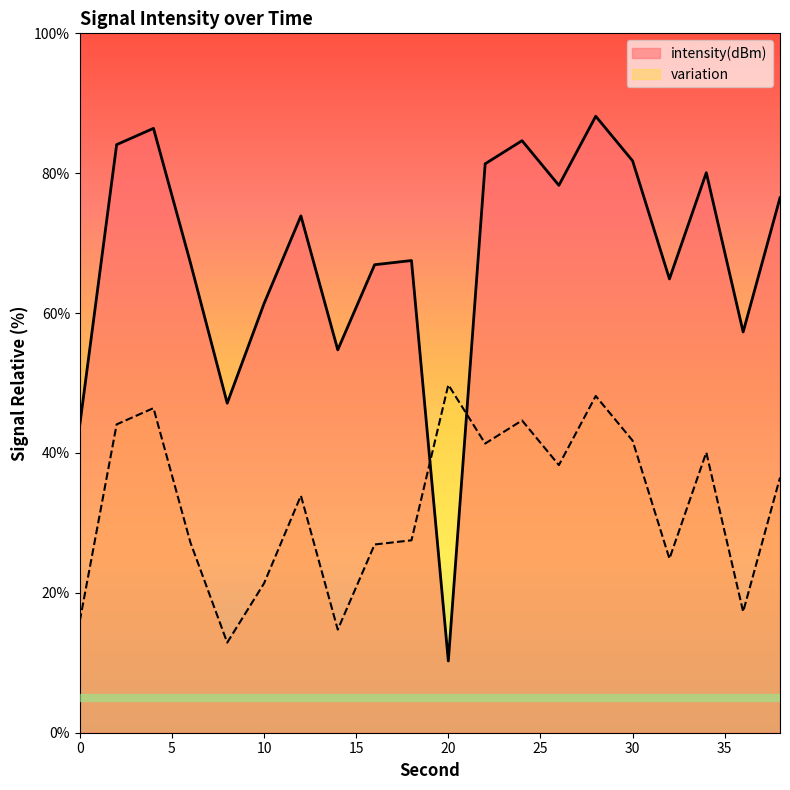

The value at 32 is 26.9. True or false?

False